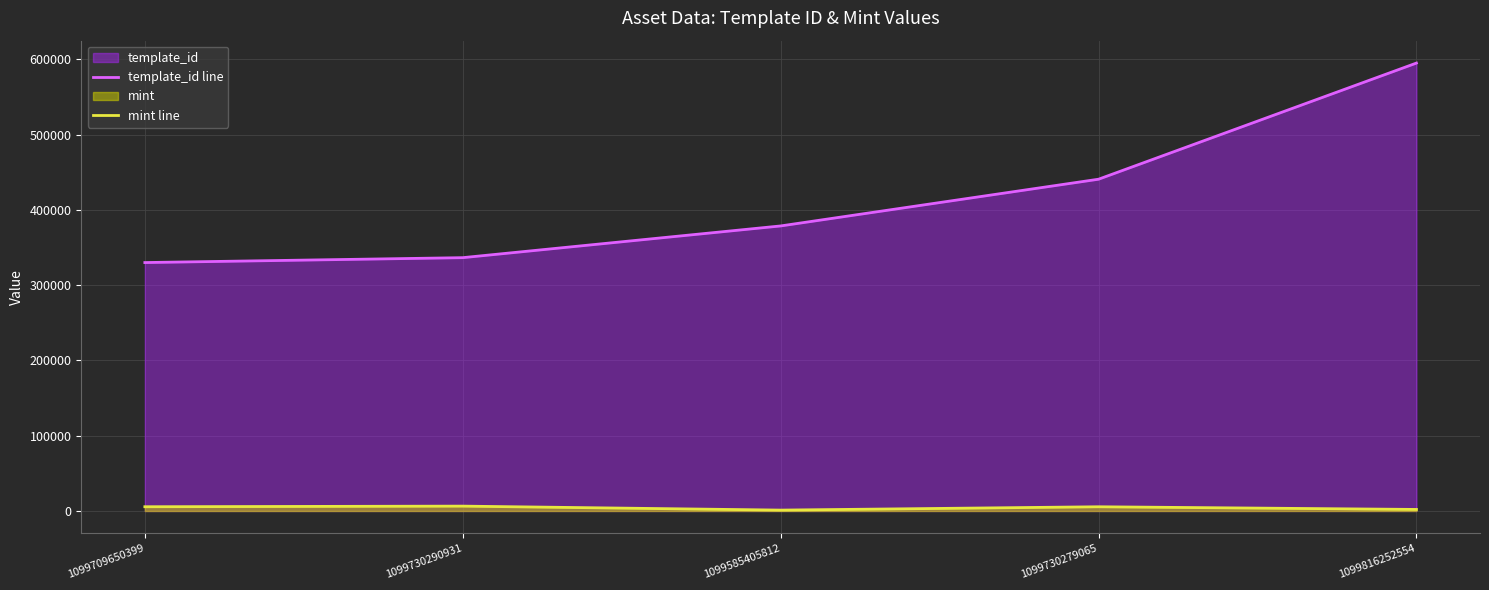

Read the template_id line value at 1099709650399, to the nearest 100.

330100